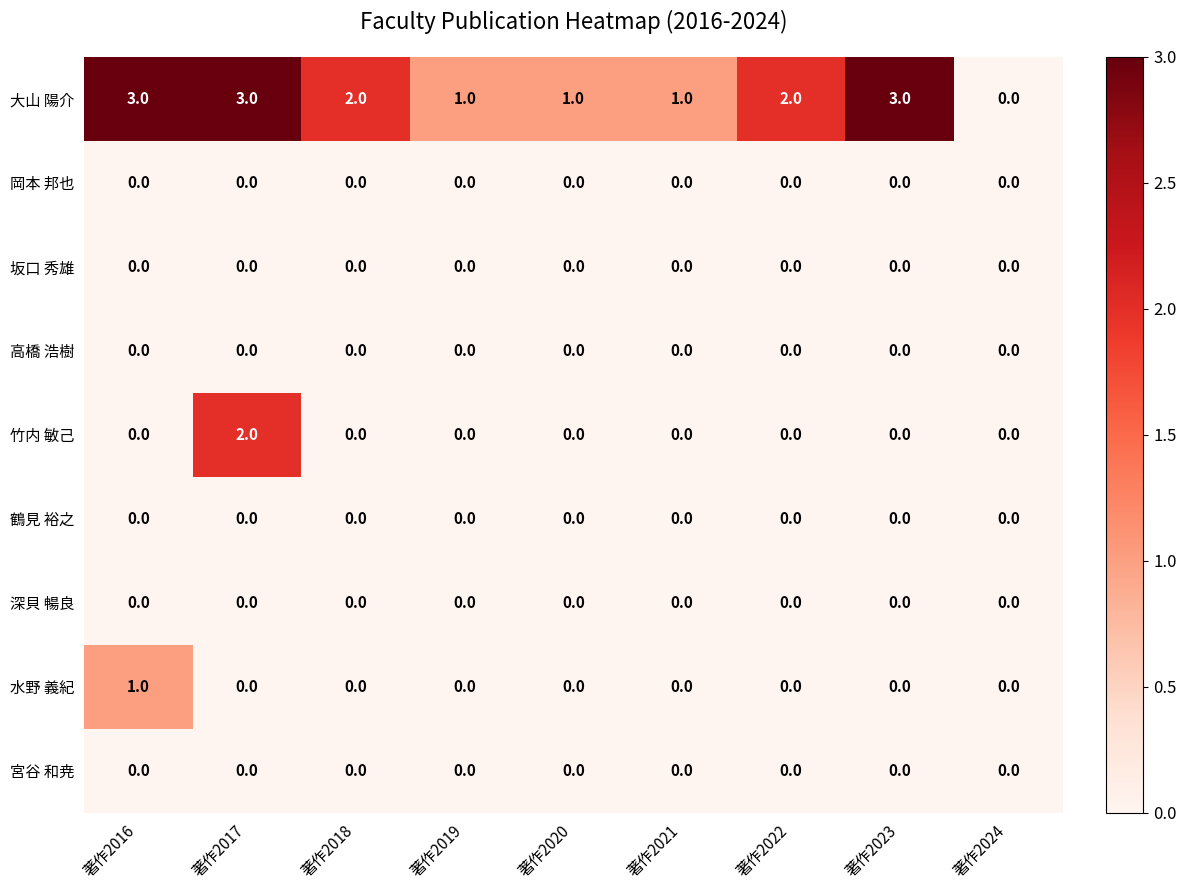

What is the greatest value displayed?

3